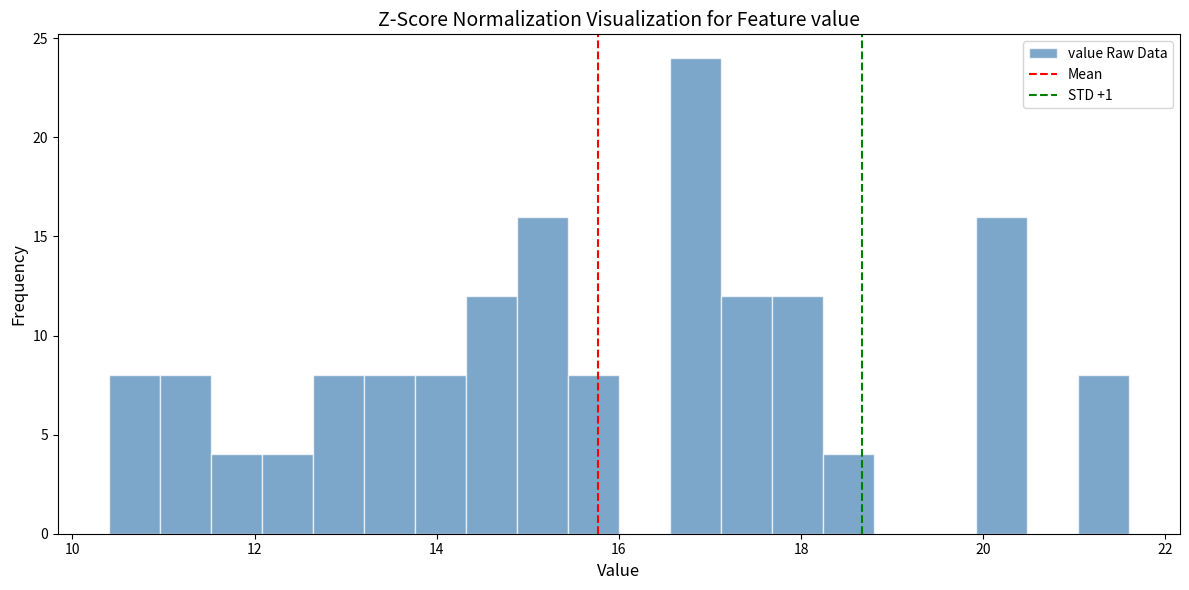

Read against the x-axis, roughly where is the centre of the tallest bar?

16.8